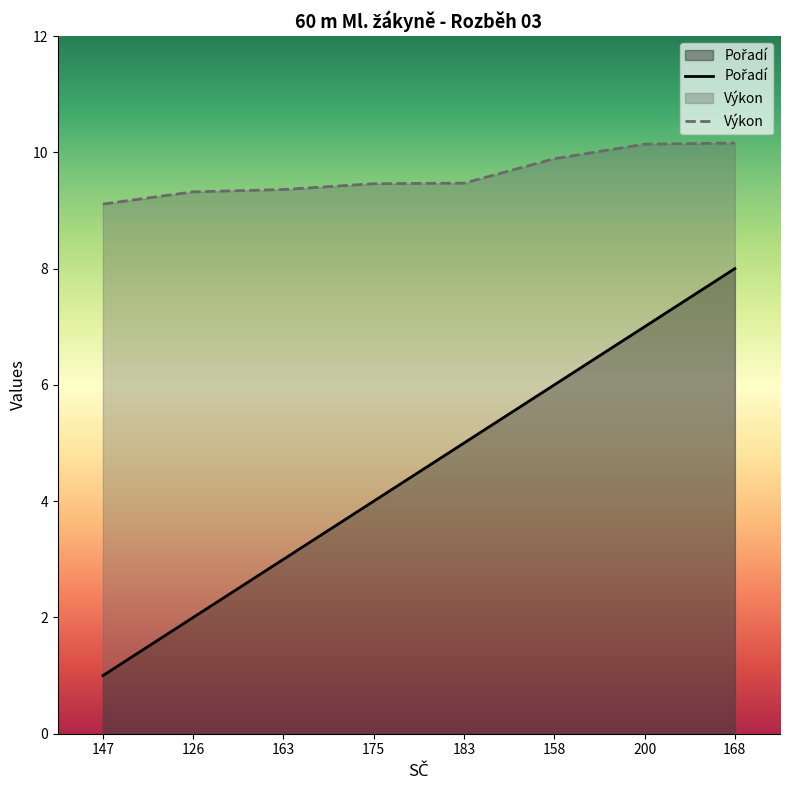

Between 126 and 200, which series saw the biggest shift?

Pořadí